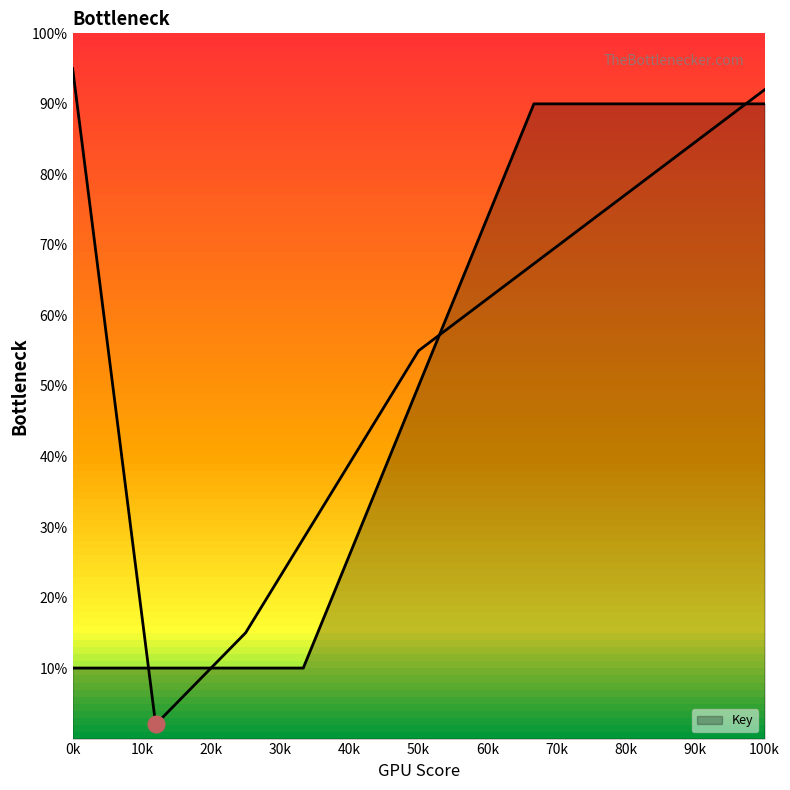

What is the approximate value at , to the nearest 5?

90